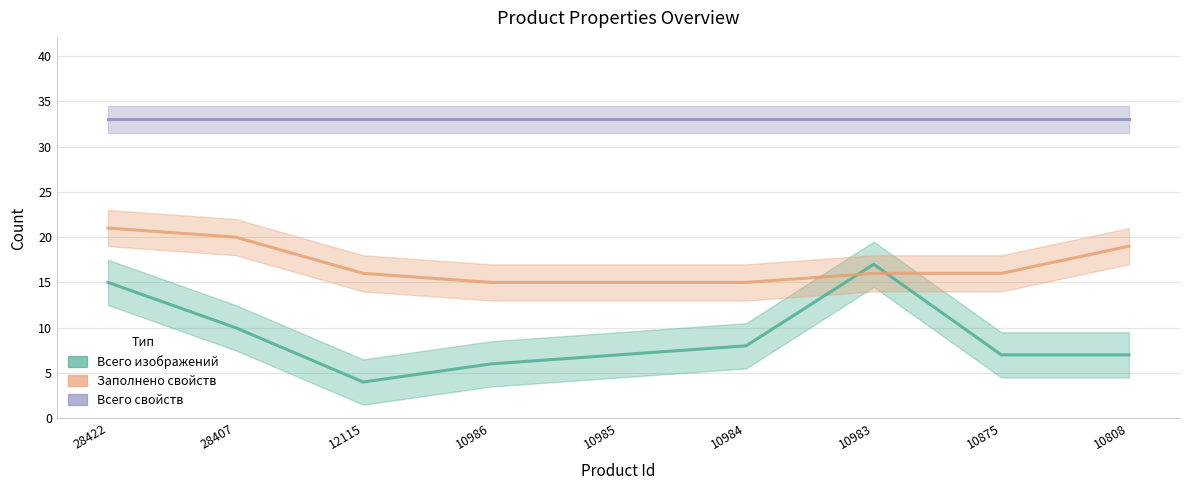

At which category does the chart reach its peak across all series?

28422